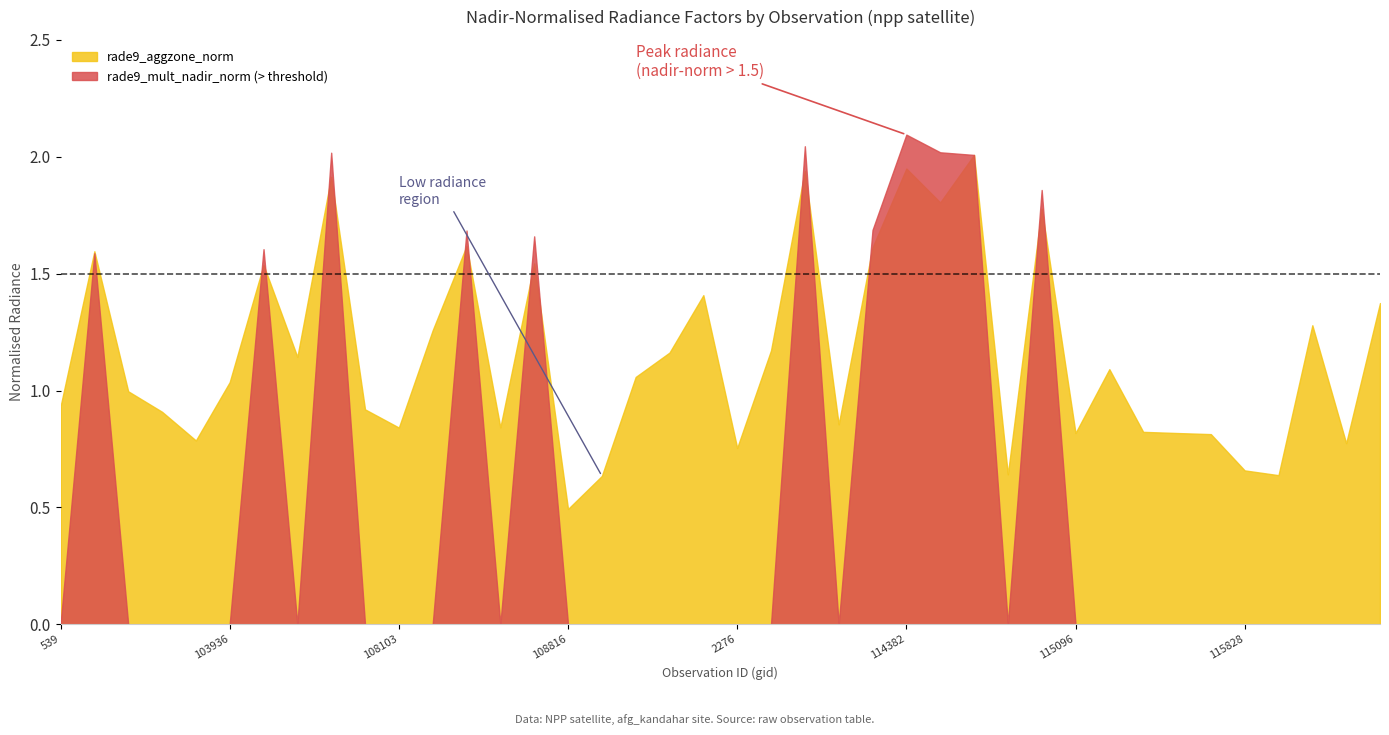

Reading right to left, what are all the values shown in this chart?

rade9_mult_nadir_norm: 121735=1.4	121567=0.8	121392=1.3	115957=0.6	115828=0.7	115564=0.8	115436=0.8	115321=0.8	115209=1.1	115096=0.8	114958=1.9	114845=0.6	114731=2.0	114496=2.0	114382=2.1	114267=1.7	2933=0.9	110385=2.0	110213=1.2	2276=0.8	109866=1.4	109691=1.2	109679=1.1	109157=0.6	108816=0.5	108802=1.7	108645=0.8	108632=1.7	108281=1.3	108103=0.8	107744=0.9	107573=2.0	104287=1.2	104170=1.6	103936=1.0	103818=0.8	103702=0.9	103574=1.0	103338=1.6	539=0.9
rade9_aggzone_norm: 121735=1.4	121567=0.8	121392=1.3	115957=0.6	115828=0.7	115564=0.8	115436=0.8	115321=0.8	115209=1.1	115096=0.8	114958=1.8	114845=0.6	114731=2.0	114496=1.8	114382=1.9	114267=1.6	2933=0.9	110385=1.9	110213=1.2	2276=0.8	109866=1.4	109691=1.2	109679=1.1	109157=0.6	108816=0.5	108802=1.5	108645=0.8	108632=1.6	108281=1.3	108103=0.8	107744=0.9	107573=1.9	104287=1.1	104170=1.5	103936=1.0	103818=0.8	103702=0.9	103574=1.0	103338=1.6	539=0.9